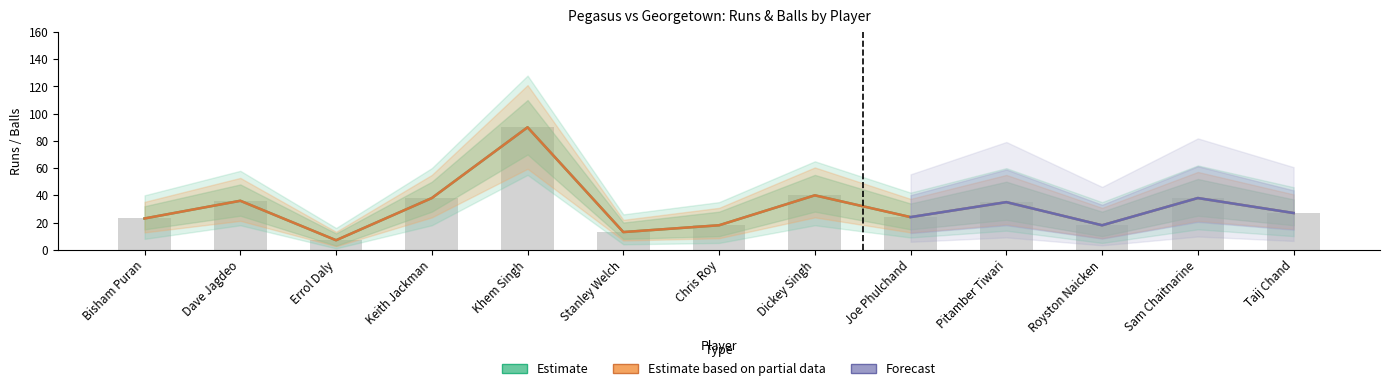

How many data points in Balls are above 27?

6